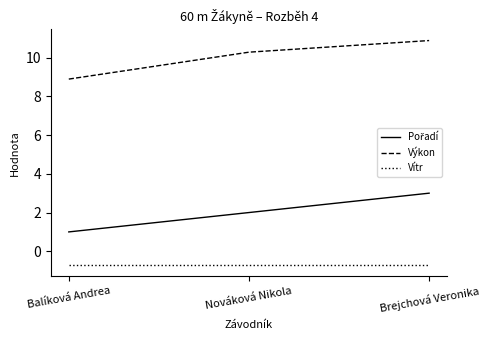

What is the approximate value of Výkon at Brejchová Veronika?

10.9